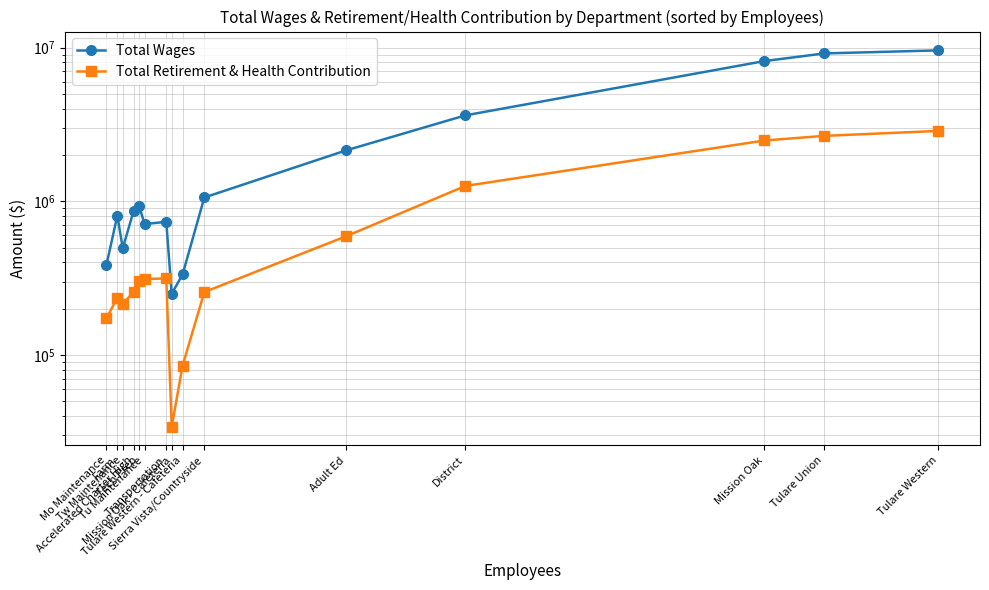

The value of Total Wages at Tulare Western is 15154749. True or false?

False